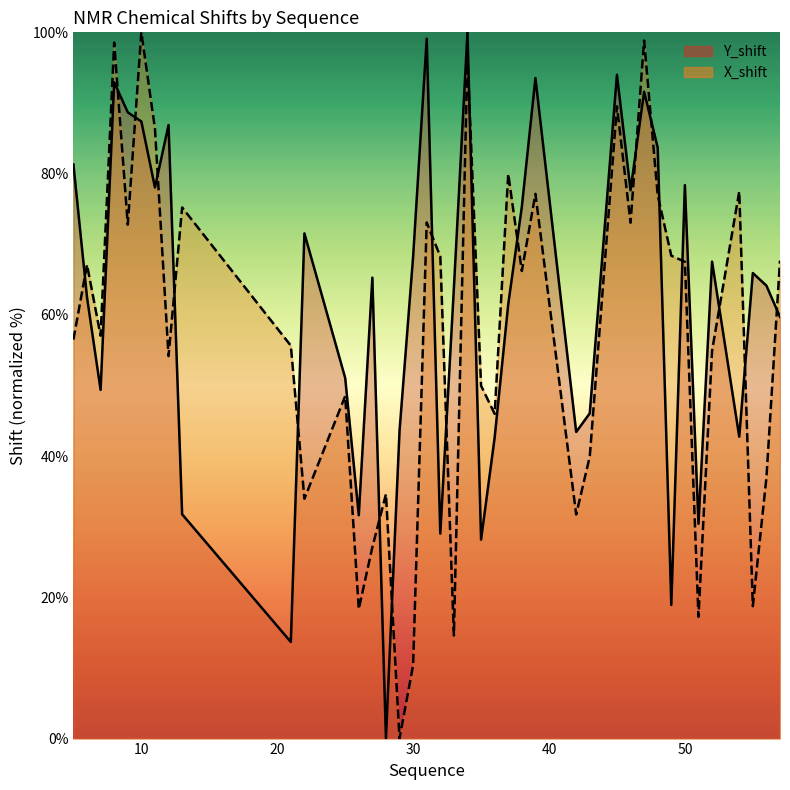

At 50, list the series in order from largest to smallest.

Y_shift, X_shift